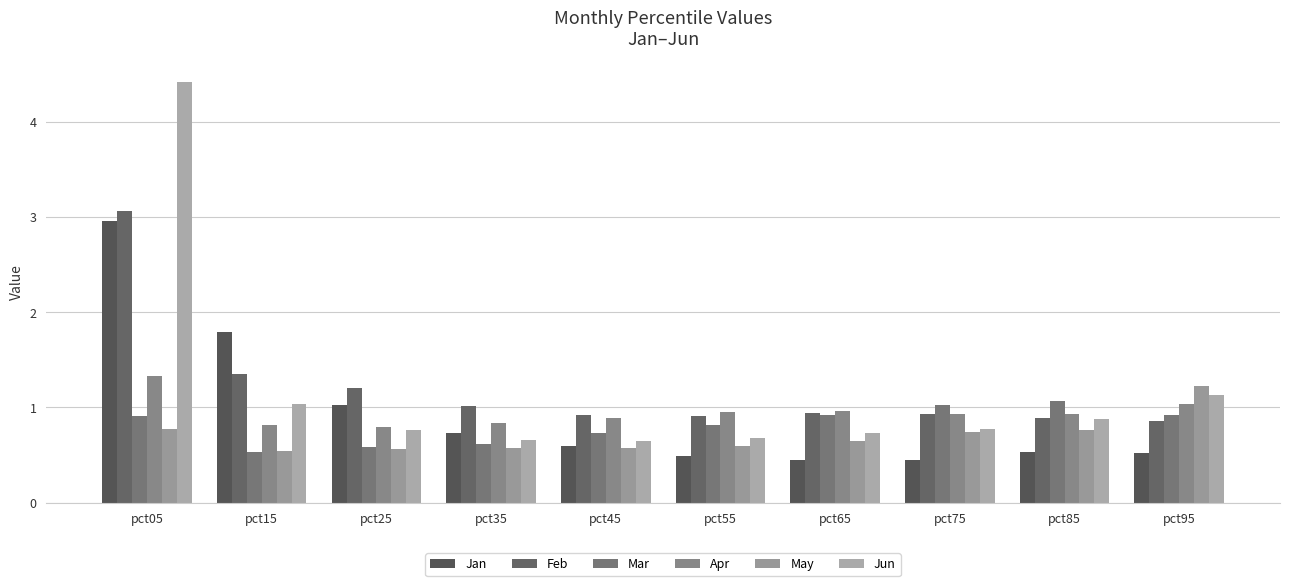

At pct55, list the series in order from largest to smallest.

Apr, Feb, Mar, Jun, May, Jan